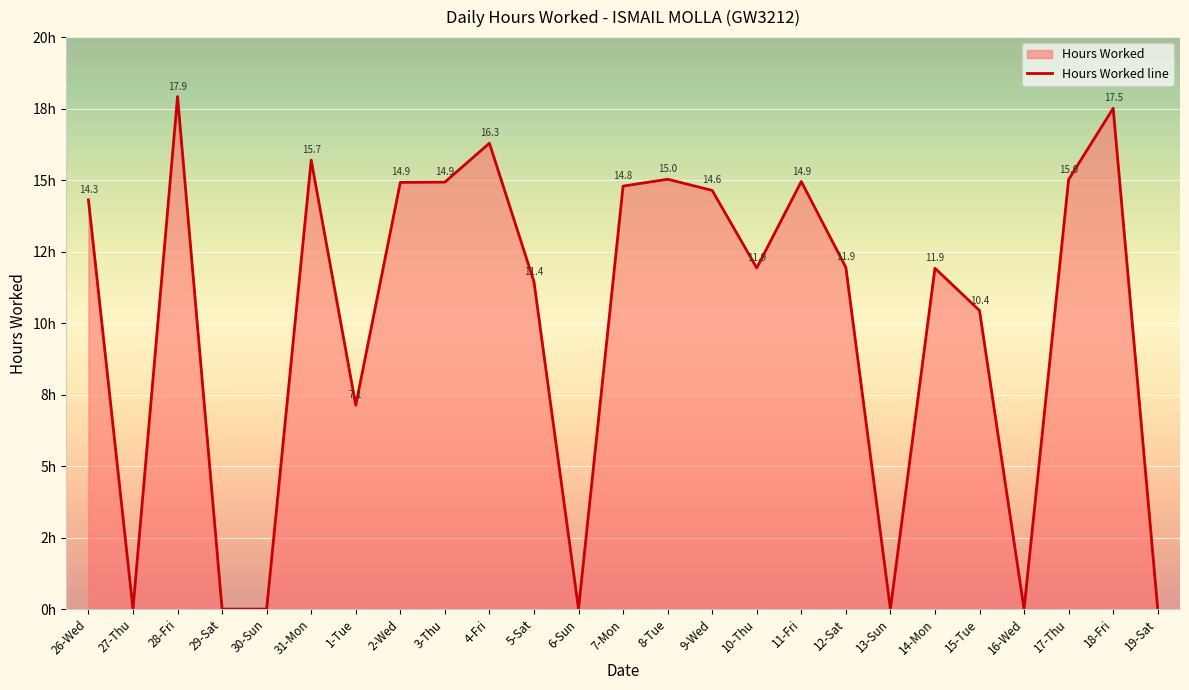

Where does the data first go above 11?

26-Wed